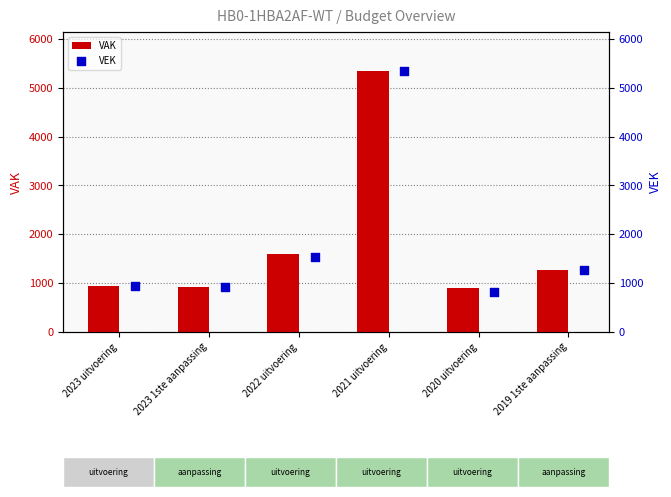

Is it true that VAK equals 1603 at 2022 uitvoering?

True